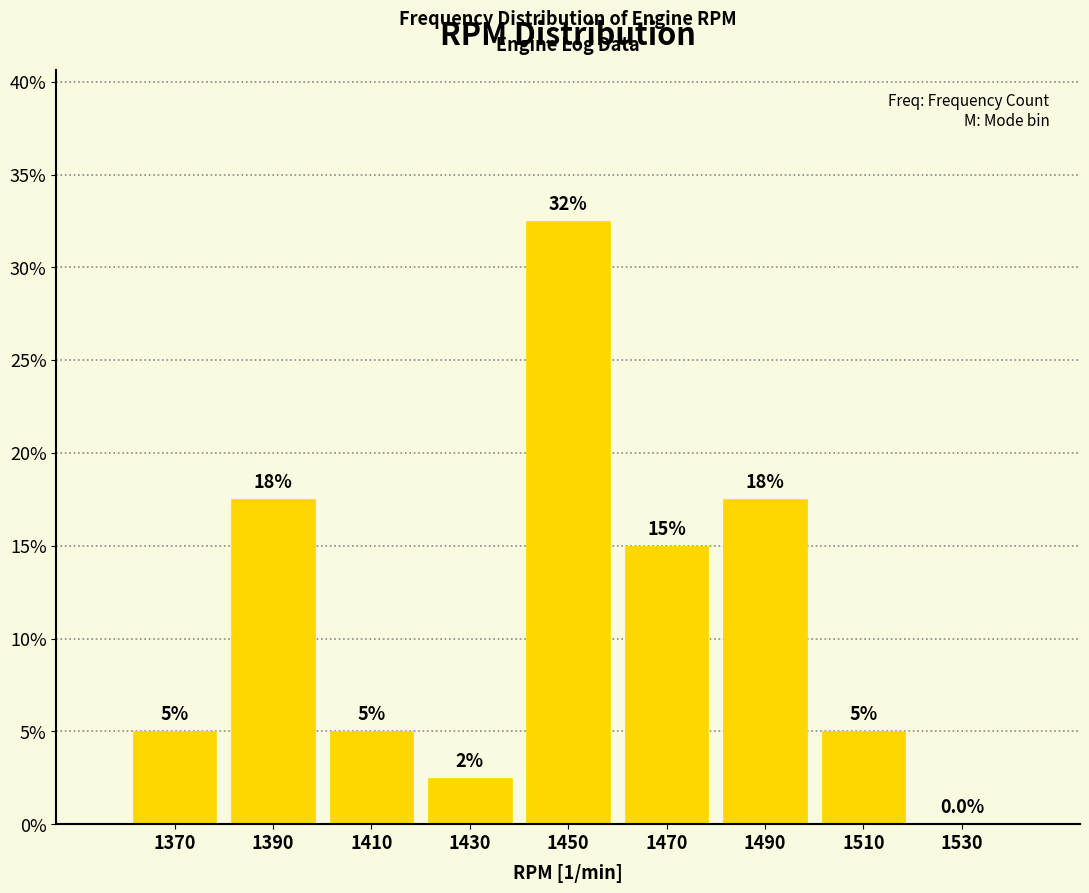

Over which range of the x-axis is the bar tallest?

1440 to 1460